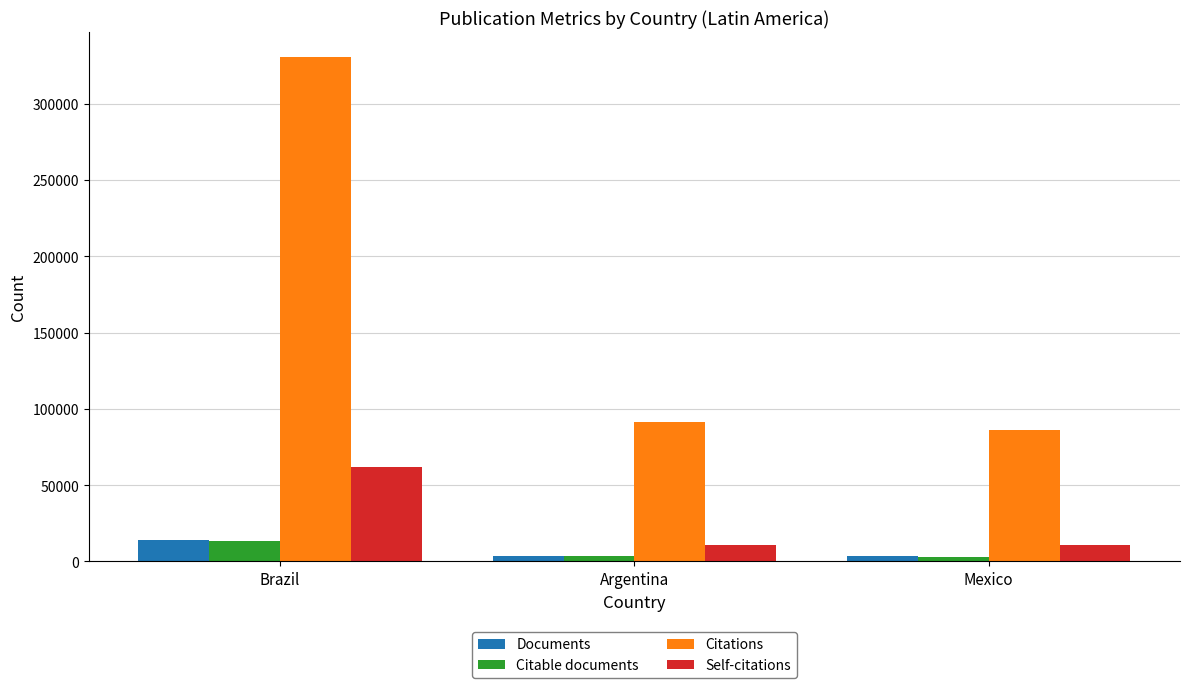

What is the spread (max minus min) of values at Brazil?

317199